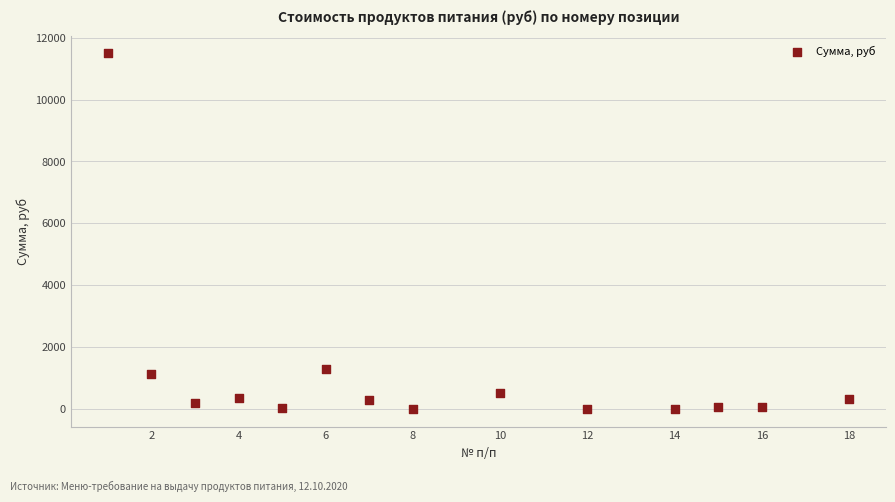

What is the range of Y values (max minus min)?

11497.5